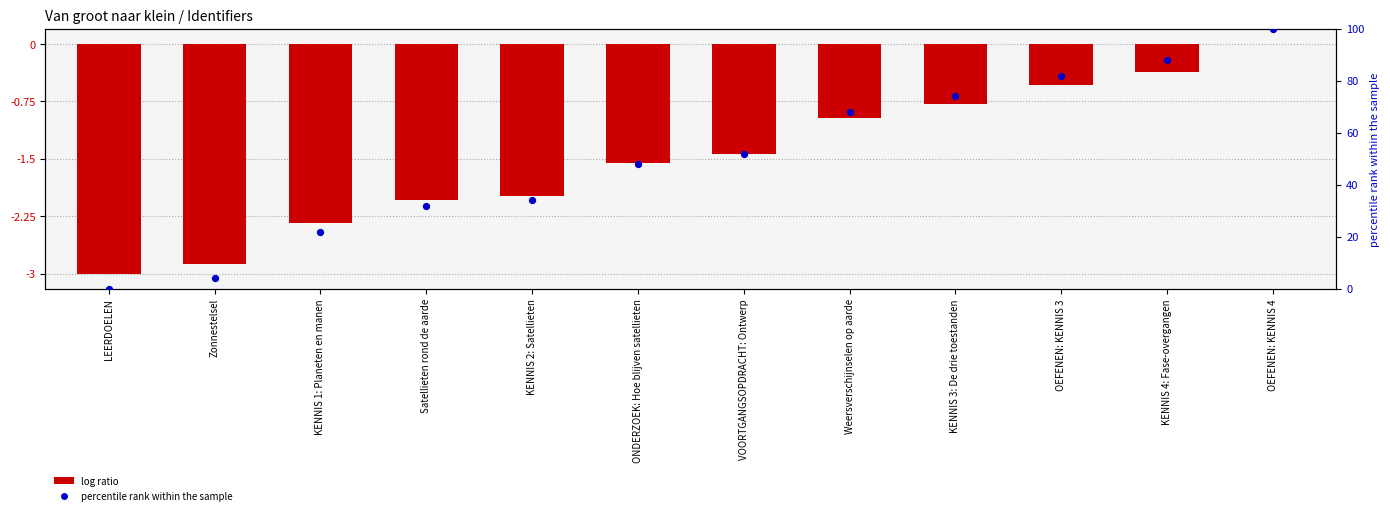

Which series contains the lowest Y value?

log ratio